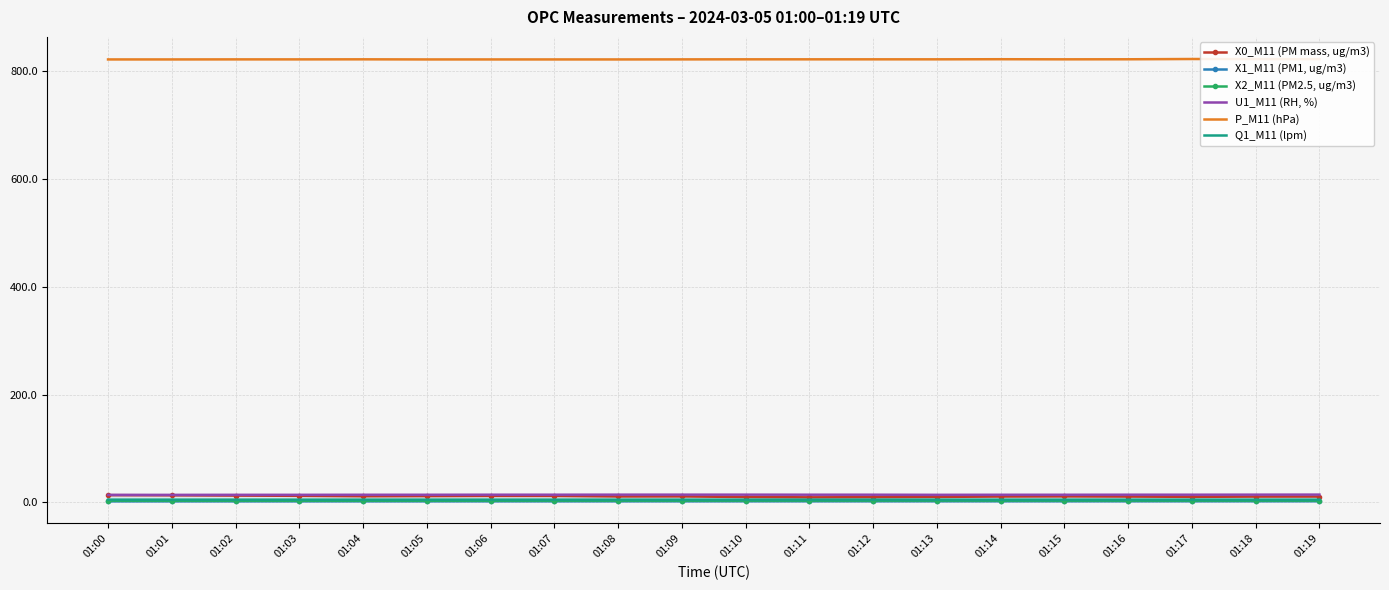

Which series has the widest spread of values?

X0_M11 (PM mass, ug/m3)